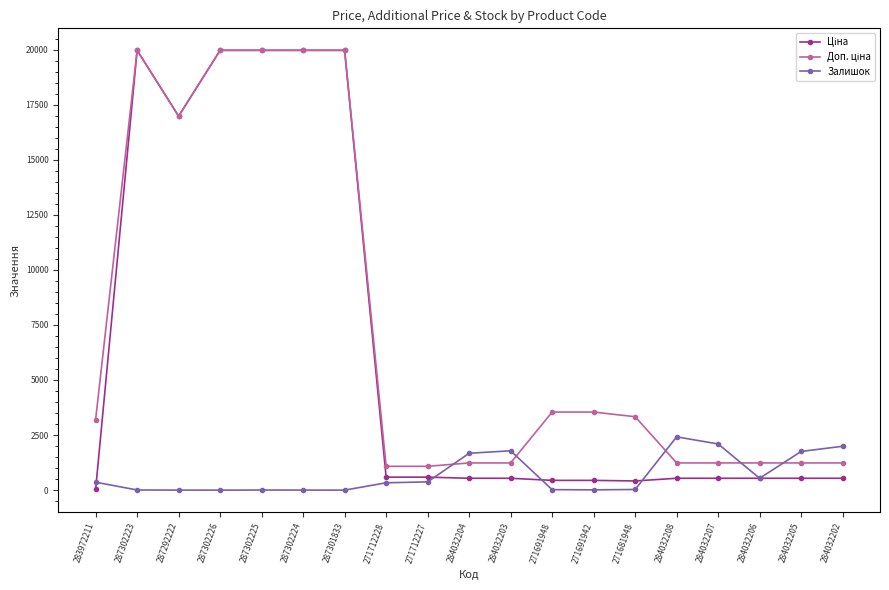

What is the maximum value for Залишок?

2419.0